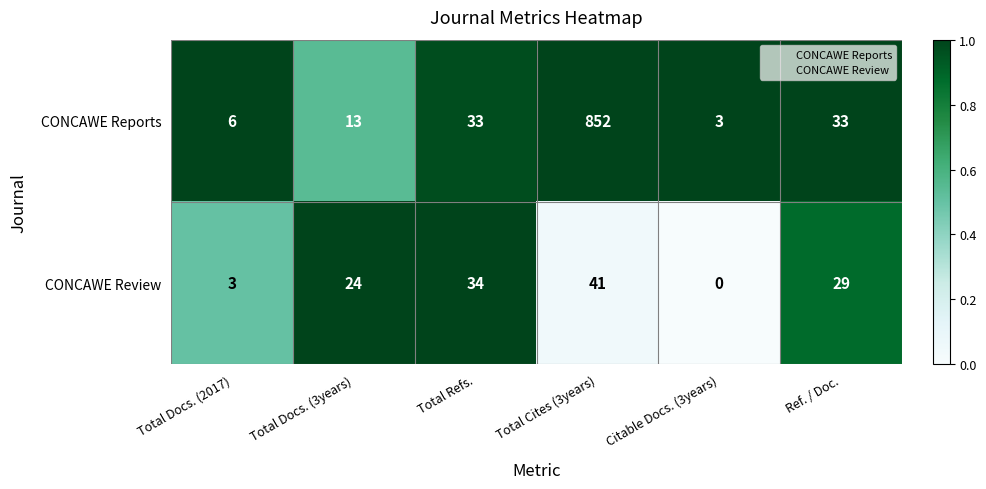

Reading left to right, transcribe all the data shown in this chart.

CONCAWE Reports: 6	13	33	852	3	33
CONCAWE Review: 3	24	34	41	0	29